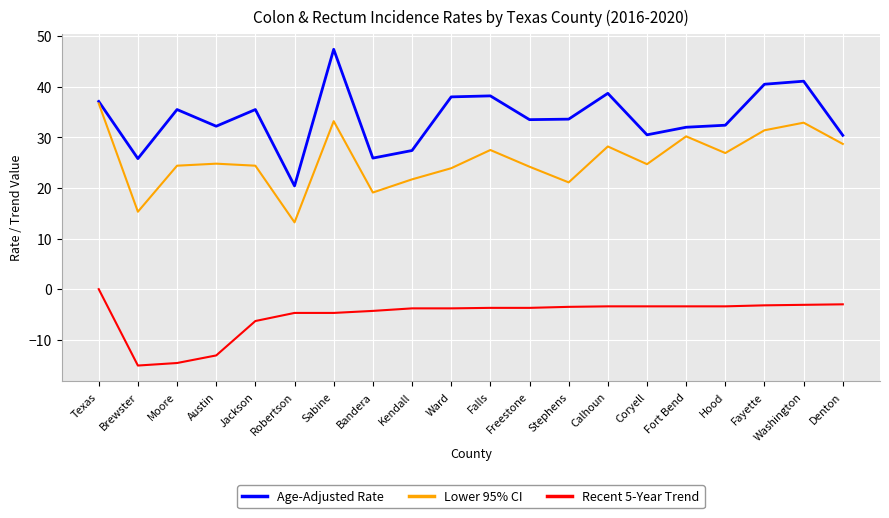

What is the difference between the maximum and minimum values in the Lower 95% CI series?

23.5